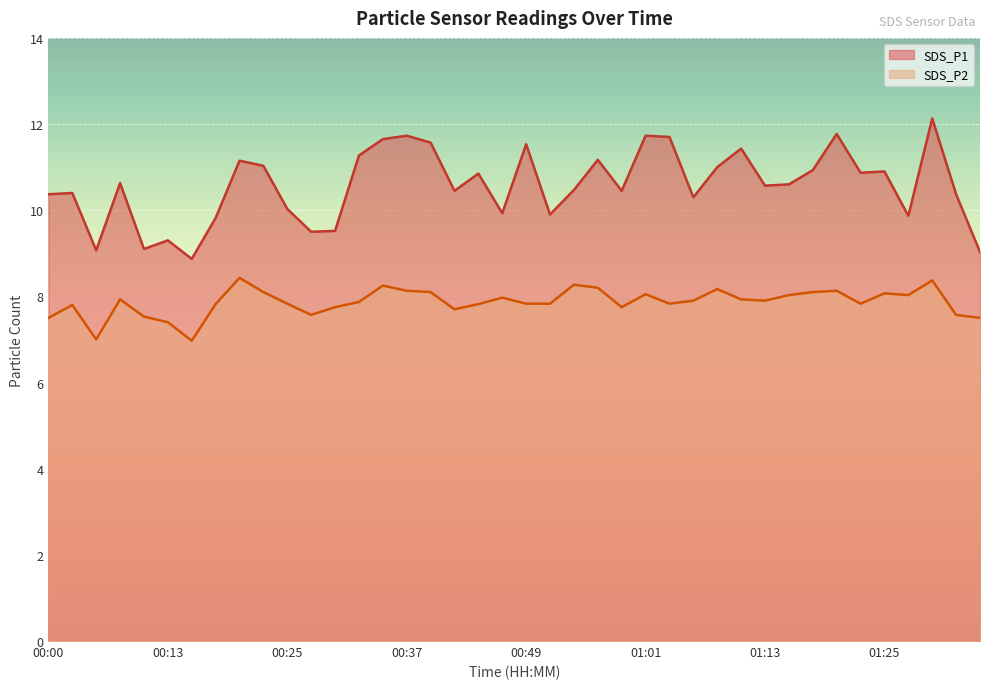

Read the SDS_P2 value at 01:35.

7.5